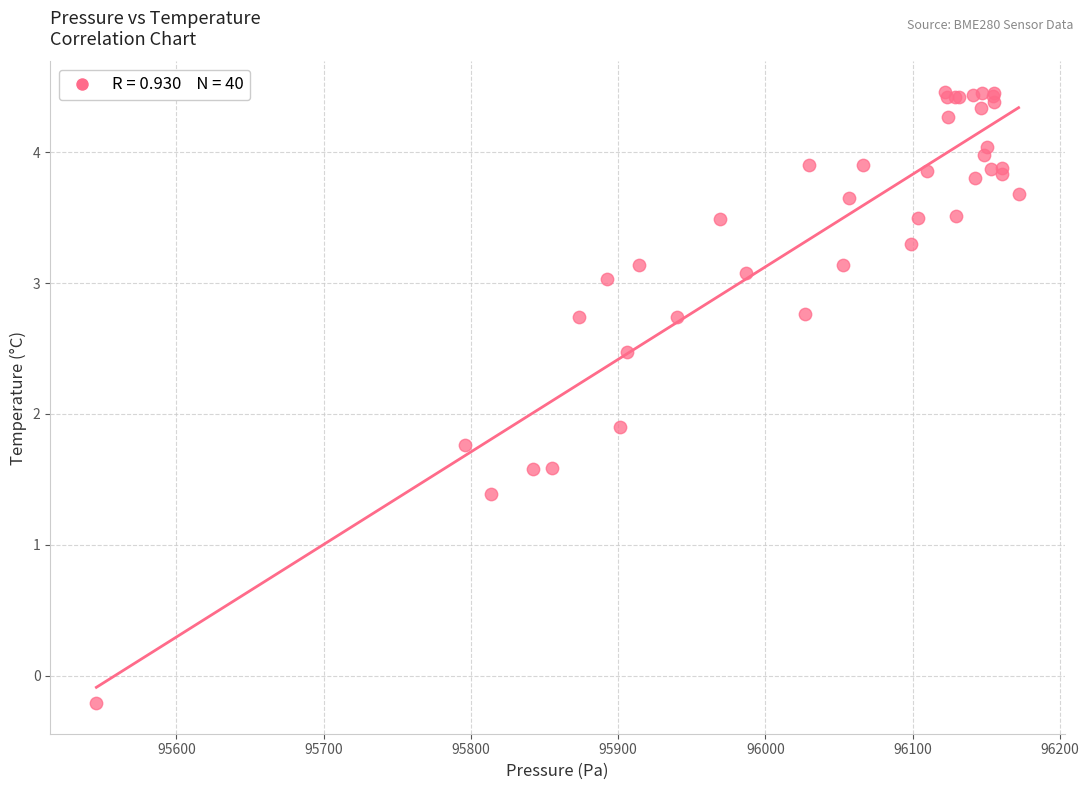

What Y value in the scatter plot is closest to 2?

1.9